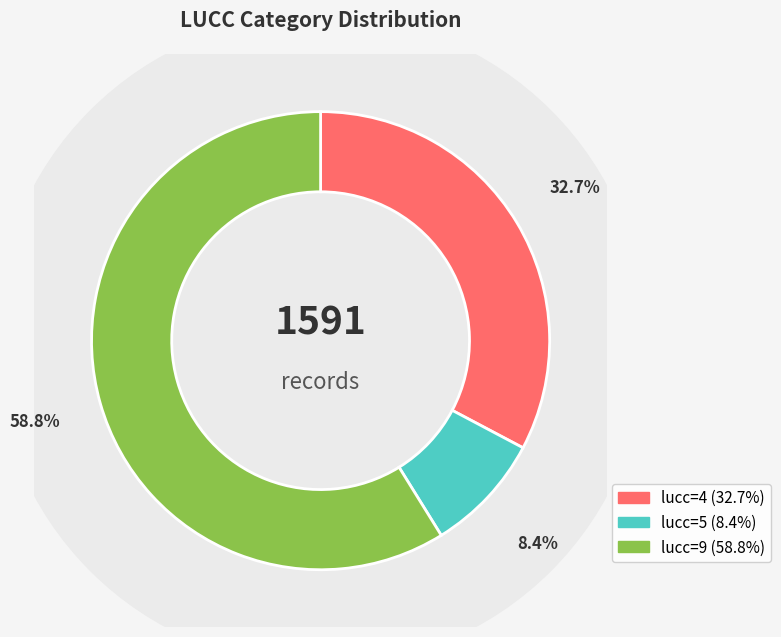

Count the number of slices in the pie.

3